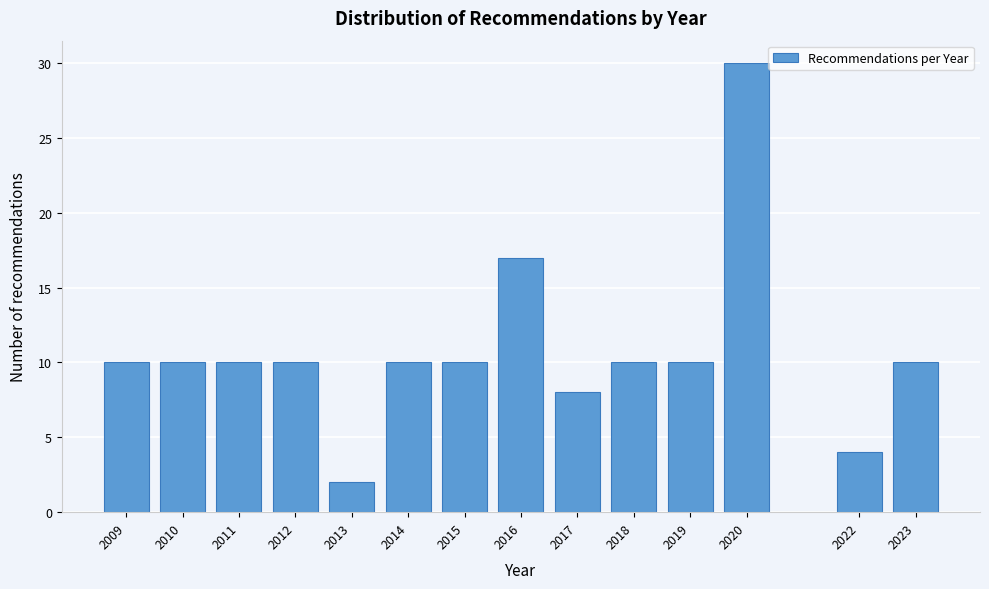

Reading left to right, what are all the values shown in this chart?

10	10	10	10	2	10	10	17	8	10	10	30	4	10